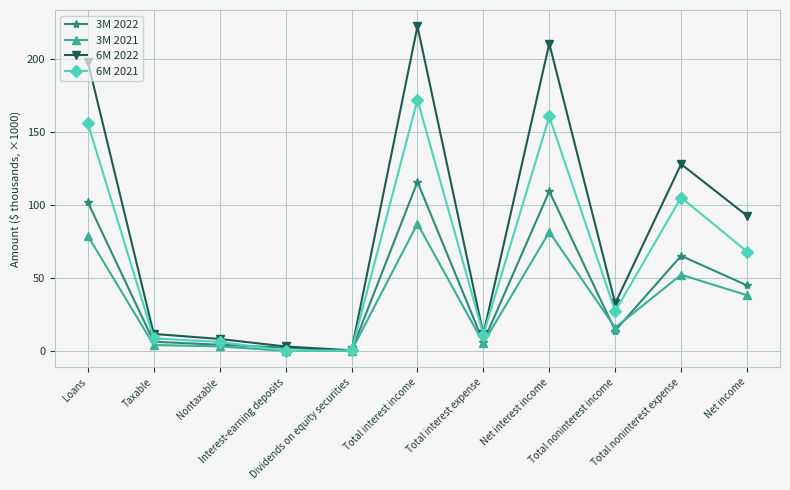

Does the chart display data point markers on the line(s)?

Yes